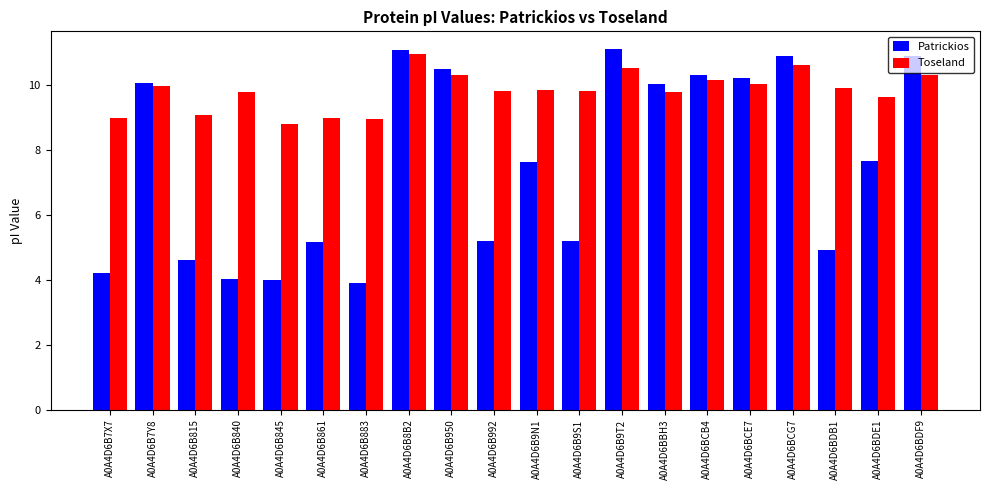

What is the sum of the Toseland values at A0A4D6B7Y8 and A0A4D6BDE1?

19.6